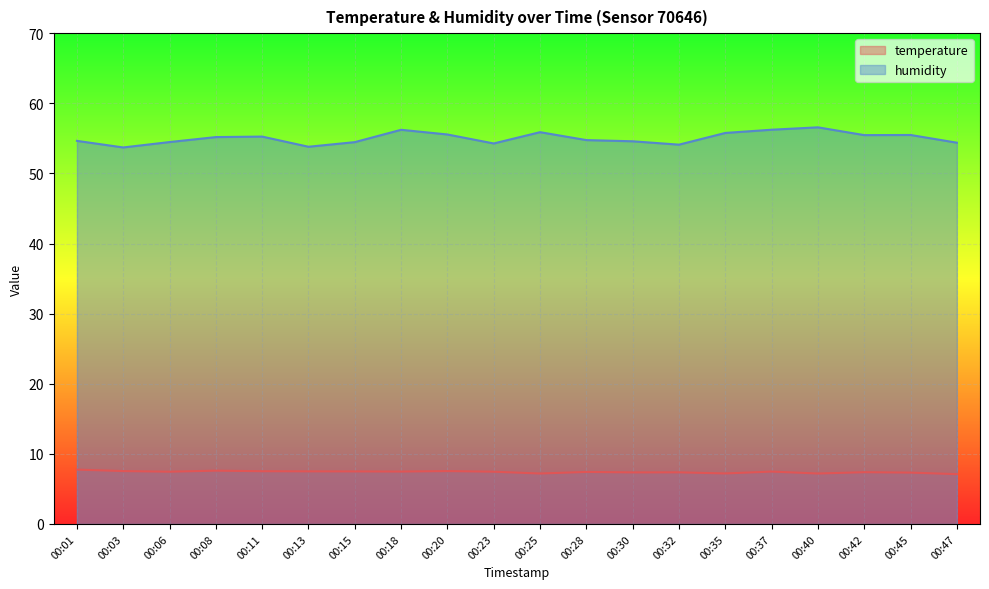

How many values in the humidity series exceed 55?

10